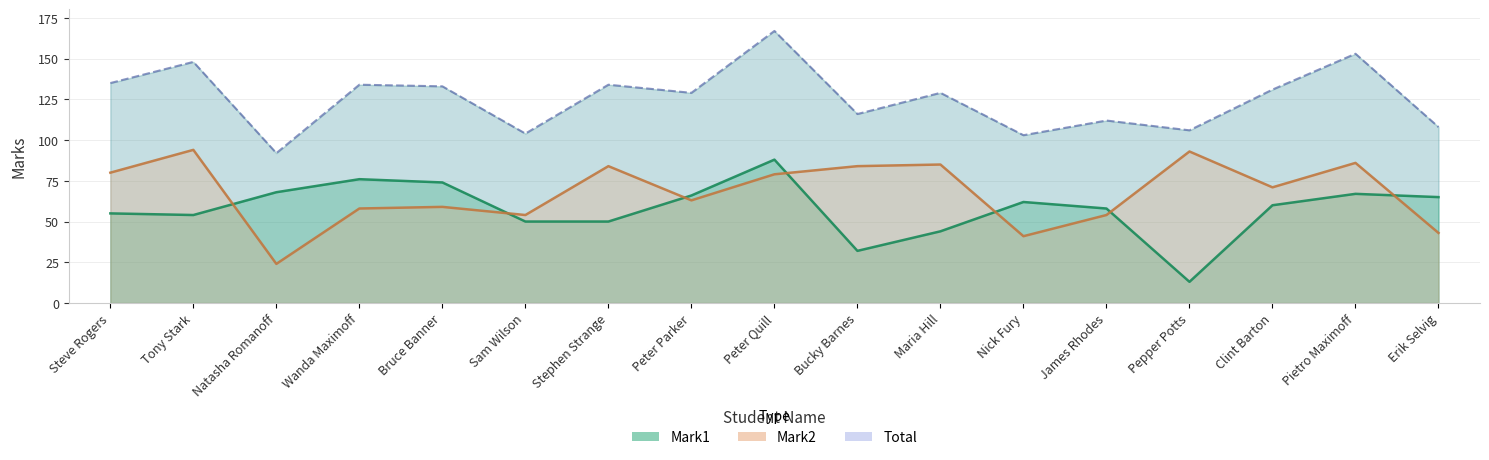

Is the value of Total at Natasha Romanoff greater than the value of Mark1 at Bucky Barnes?

Yes